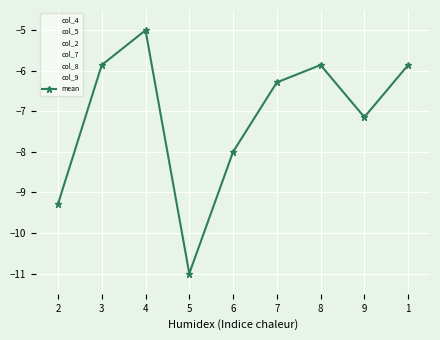

At which category is the sum across all series the highest?

4